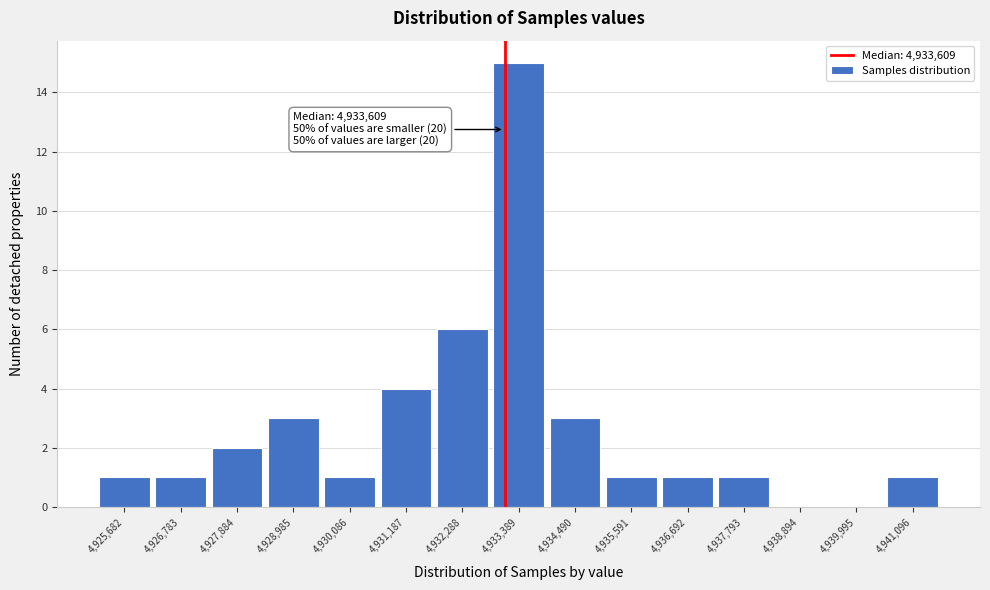

Reading right to left, extract all data points from this chart.

4,941,096=1	4,939,995=0	4,938,894=0	4,937,793=1	4,936,692=1	4,935,591=1	4,934,490=3	4,933,389=15	4,932,288=6	4,931,187=4	4,930,086=1	4,928,985=3	4,927,884=2	4,926,783=1	4,925,682=1